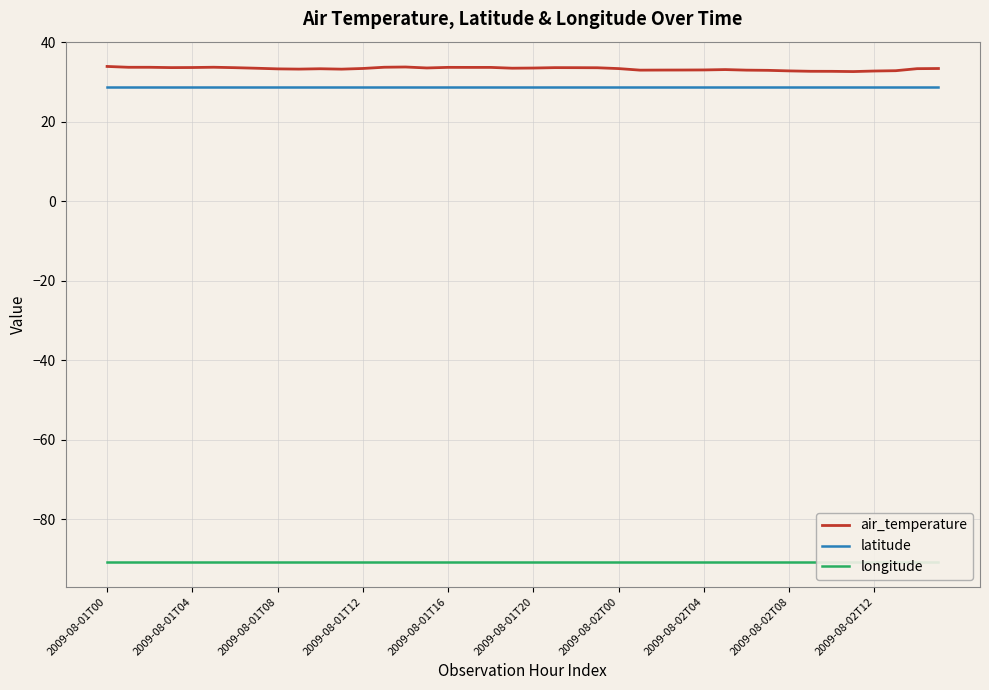

What is the average value of the air_temperature series?

33.4